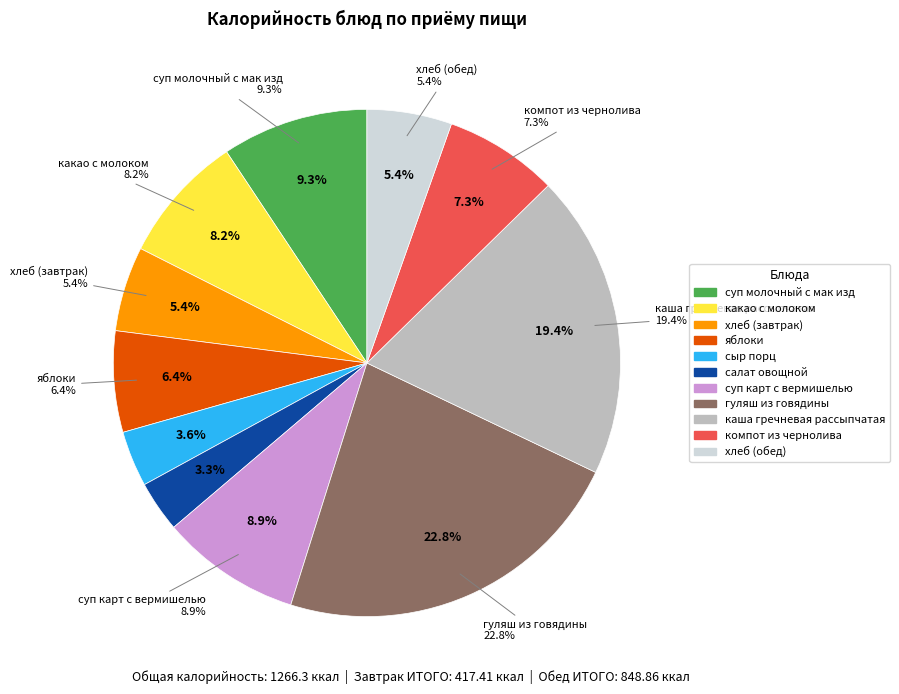

To the nearest percent, what percentage of the pie is салат овощной?

3%